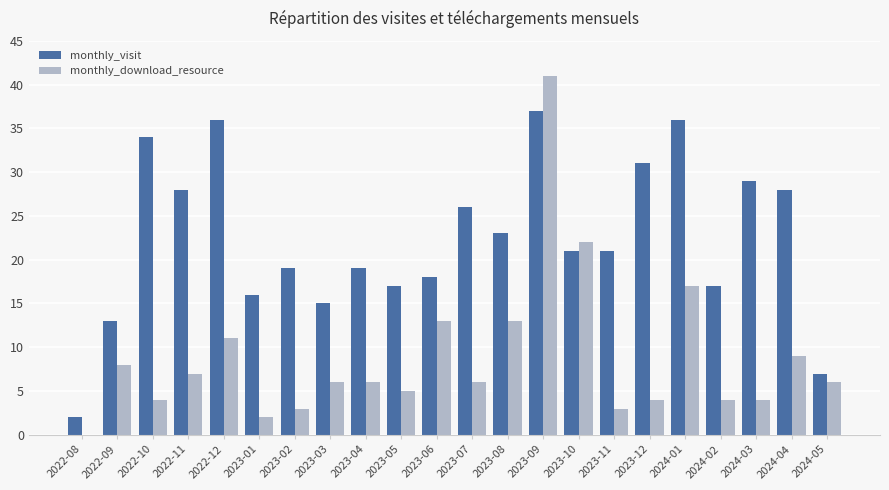

Which series has the largest range (max minus min)?

monthly_download_resource